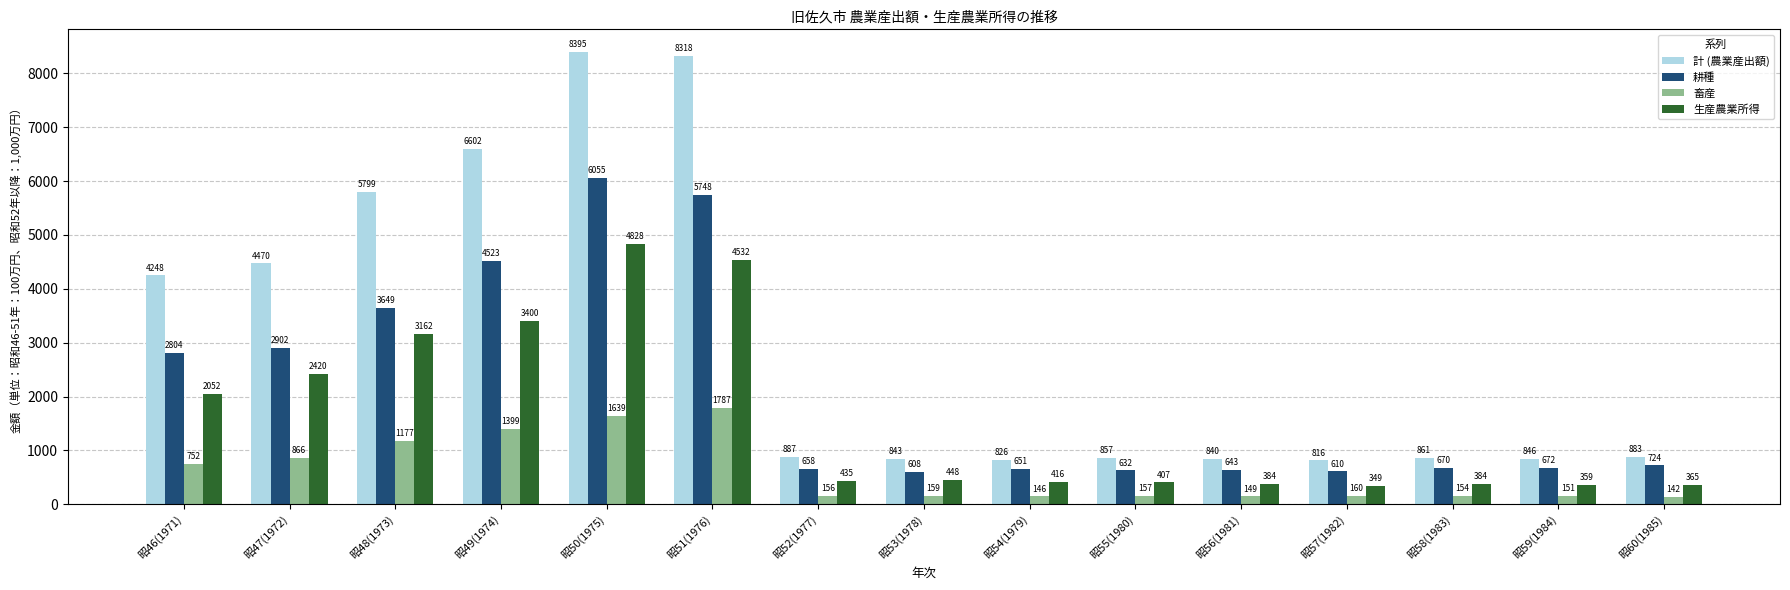

What is the sum of all 畜産 values?

8994